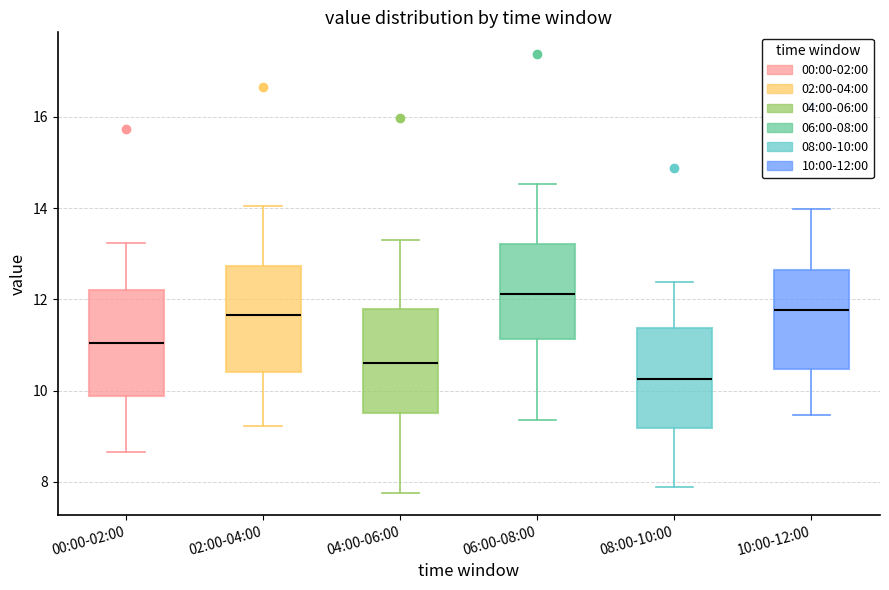

Reading left to right, read every box against the y-axis: the position of its median line, the range the box covers, and the ends of its whiskers. The values are not printed on the chart, so give them approximately, as read against the axis.

00:00-02:00: median 11.0, box 9.8 to 12.2, whiskers 8.6 to 13.2
02:00-04:00: median 11.6, box 10.4 to 12.8, whiskers 9.2 to 14.0
04:00-06:00: median 10.6, box 9.6 to 11.8, whiskers 7.8 to 13.4
06:00-08:00: median 12.2, box 11.2 to 13.2, whiskers 9.4 to 14.6
08:00-10:00: median 10.2, box 9.2 to 11.4, whiskers 7.8 to 12.4
10:00-12:00: median 11.8, box 10.4 to 12.6, whiskers 9.4 to 14.0